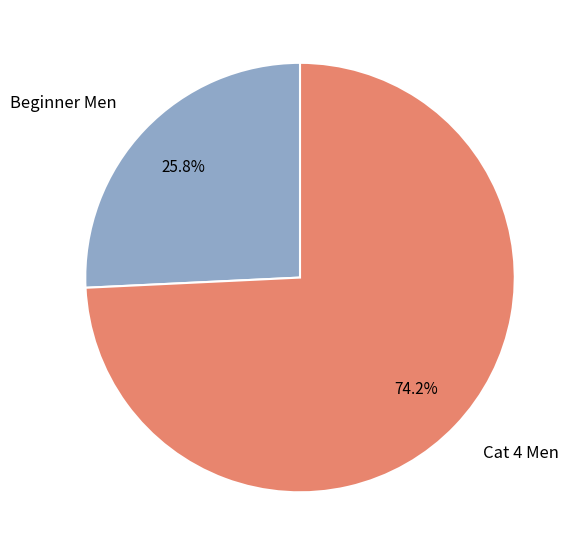

Rank the categories by value from highest to lowest.

Cat 4 Men, Beginner Men